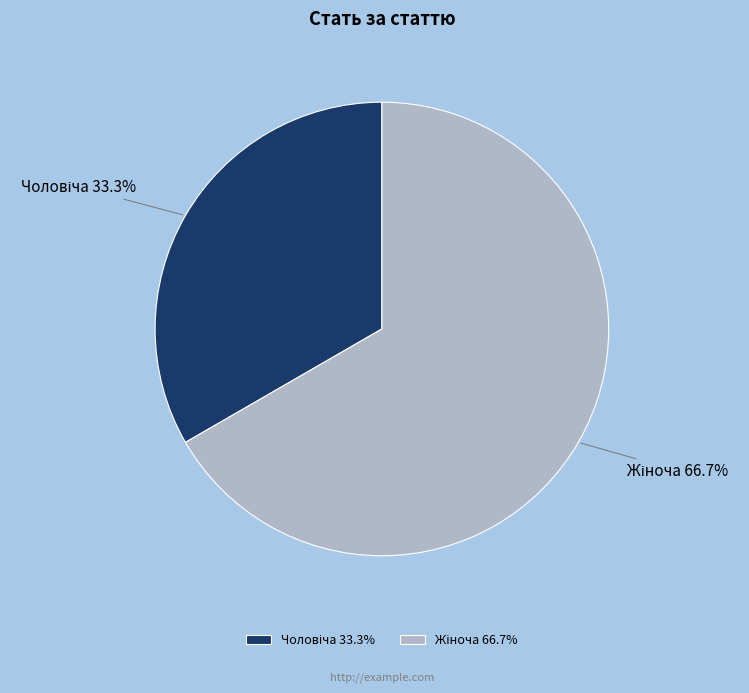

Count the number of slices in the pie.

2